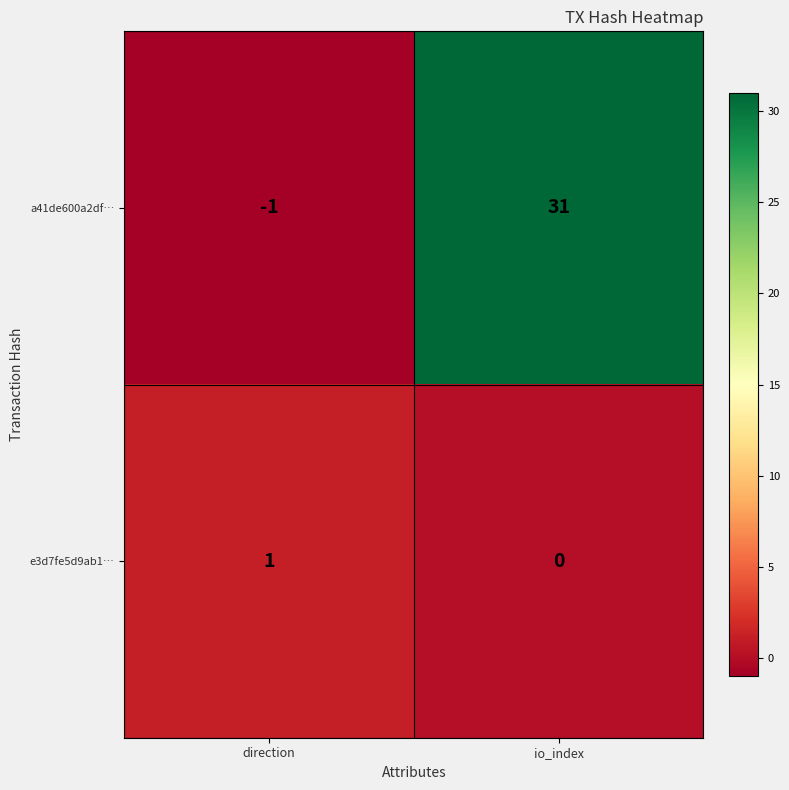

Which category has the highest value in the a41de600a2df… series?

io_index